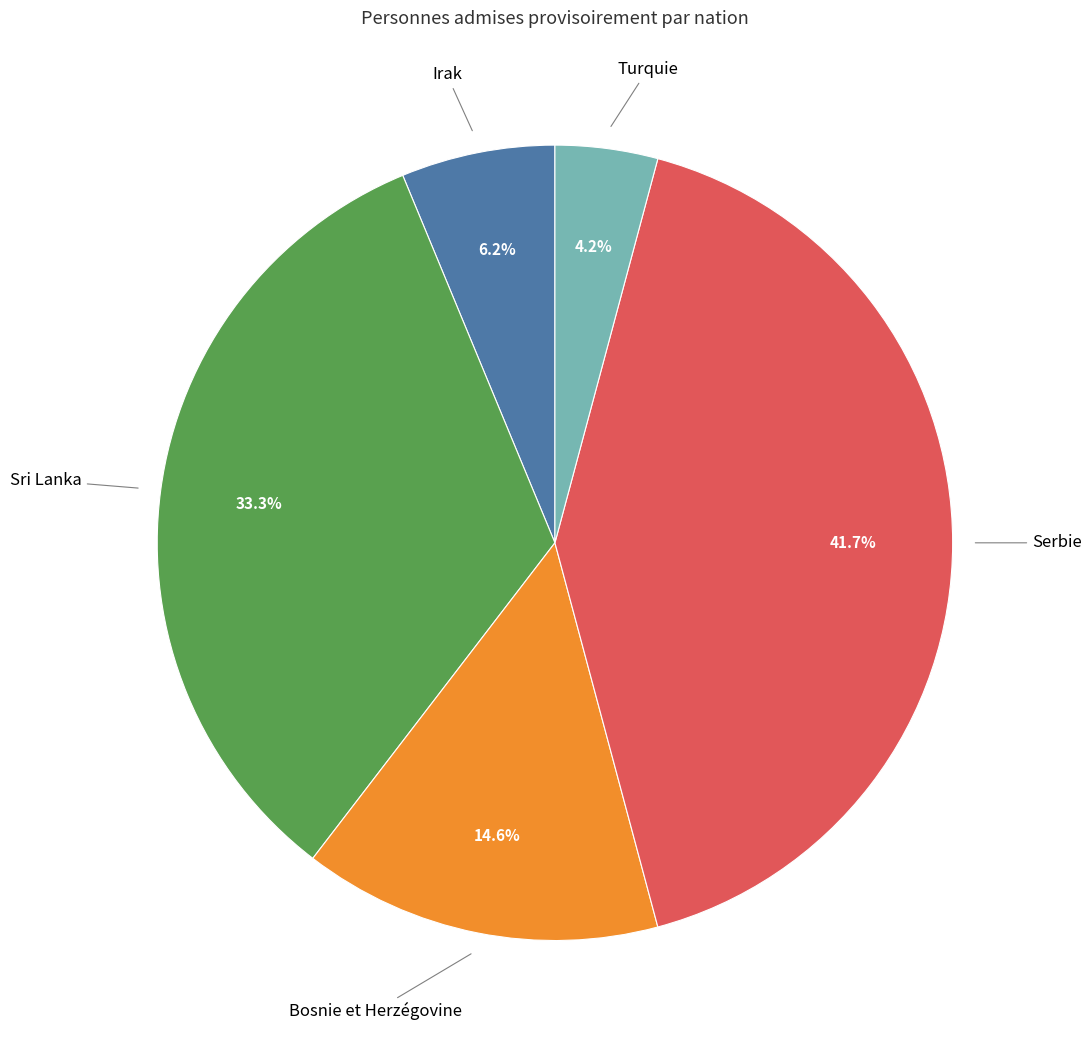

Is it true that Turquie is 4% of the pie?

True